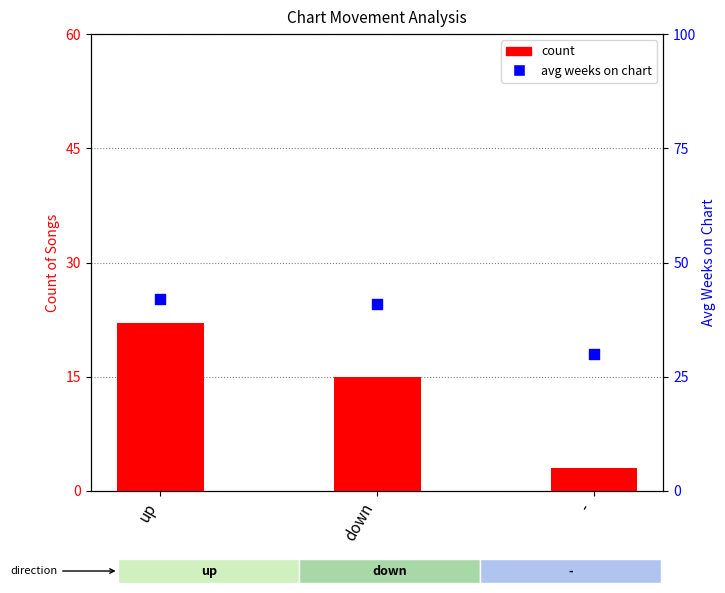

At which category is the sum across all series the highest?

up